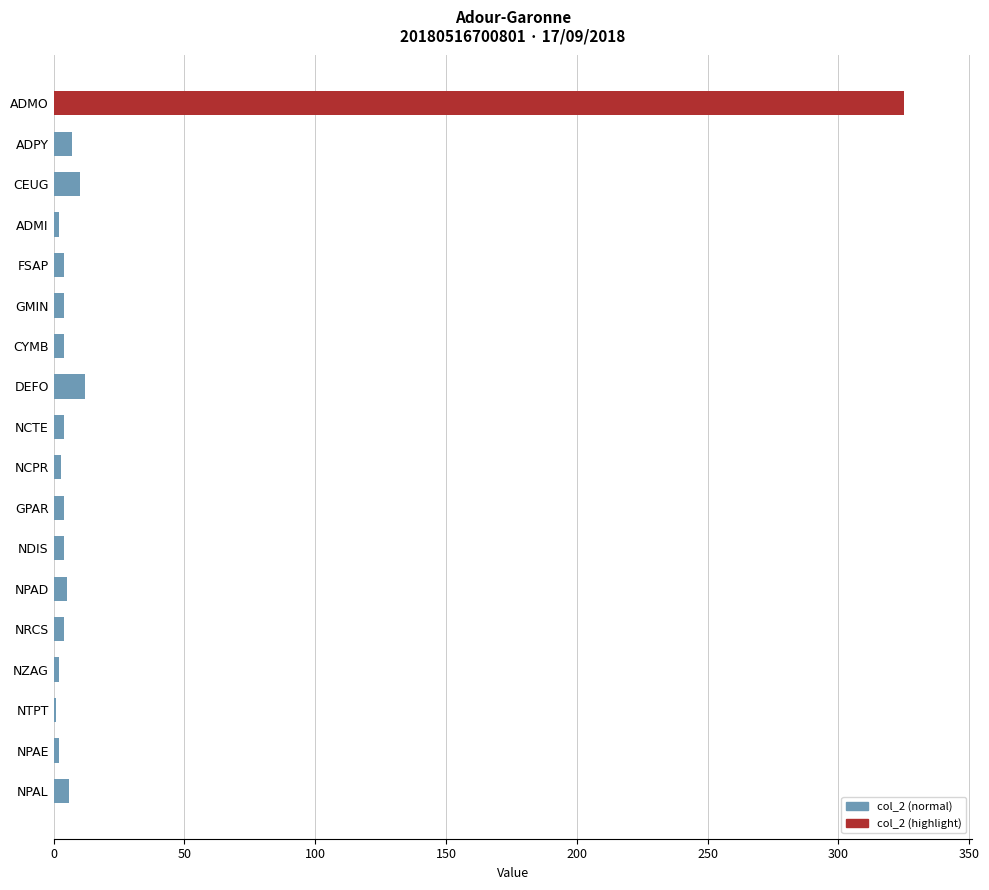

What is the greatest value displayed?

325